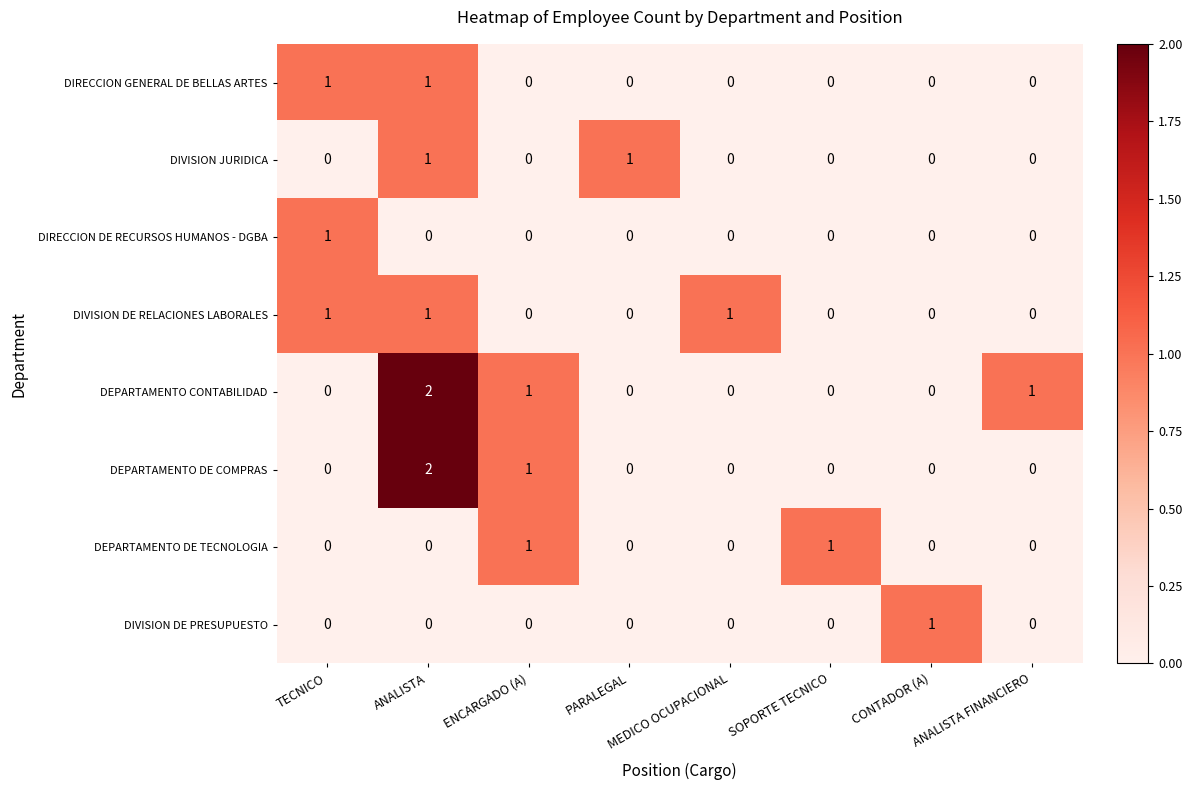

What is the total value across all series at MEDICO OCUPACIONAL?

1